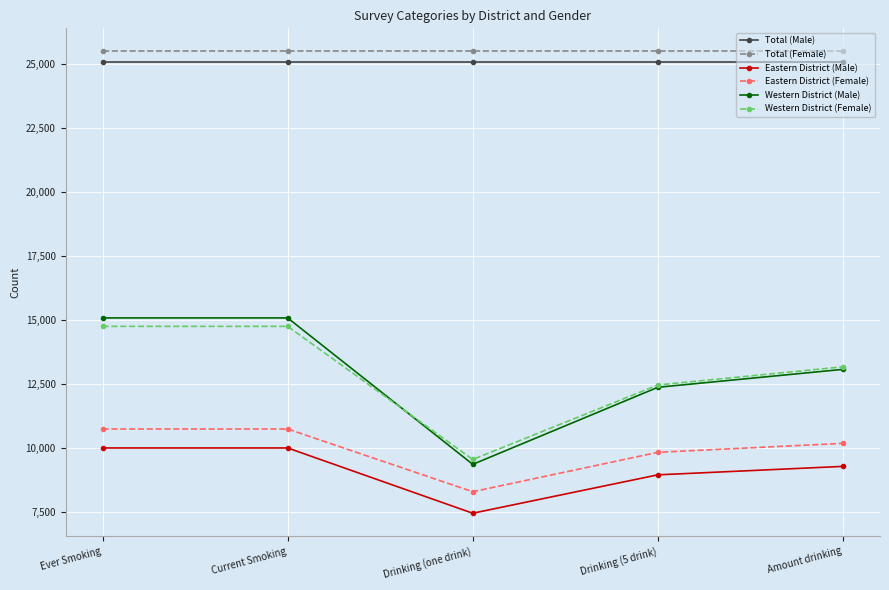

What is the sum of all Western District (Male) values?

64960